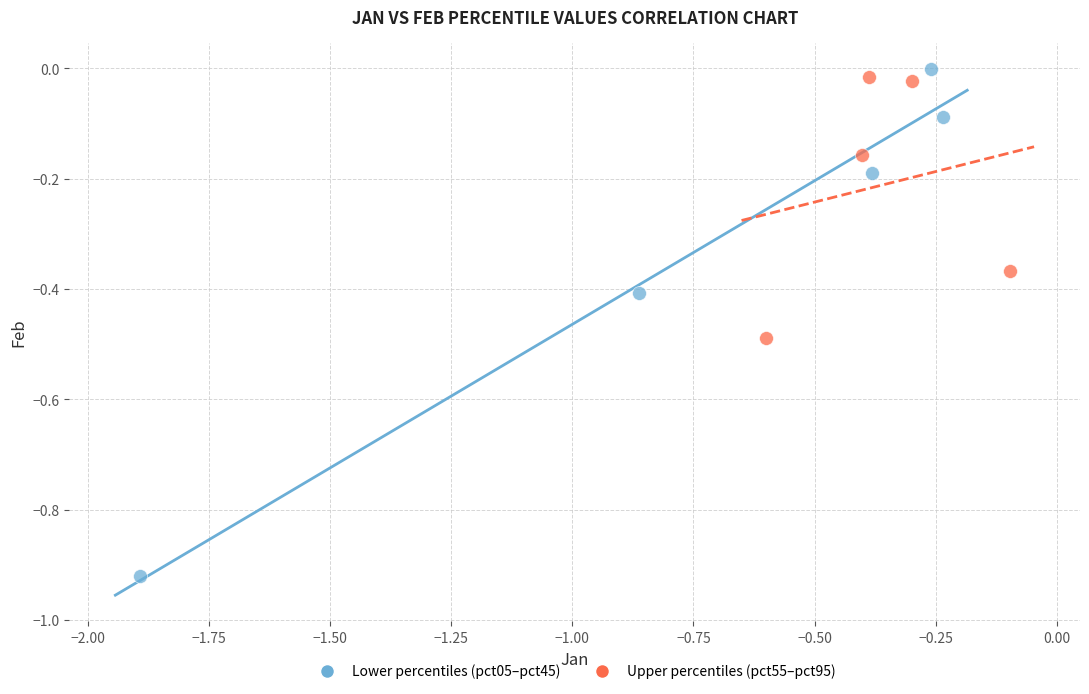

Which series contains the lowest Y value?

Lower percentiles (pct05–pct45)